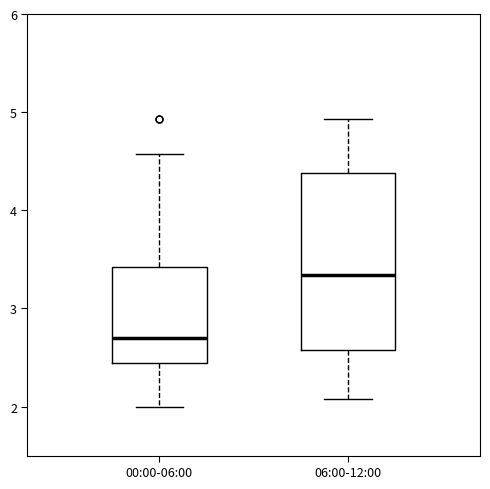

Reading left to right, read every box against the y-axis: the position of its median line, the range the box covers, and the ends of its whiskers. The values are not printed on the chart, so give them approximately, as read against the axis.

00:00-06:00: median 2.7, box 2.4 to 3.4, whiskers 2.0 to 4.6
06:00-12:00: median 3.3, box 2.6 to 4.4, whiskers 2.1 to 4.9